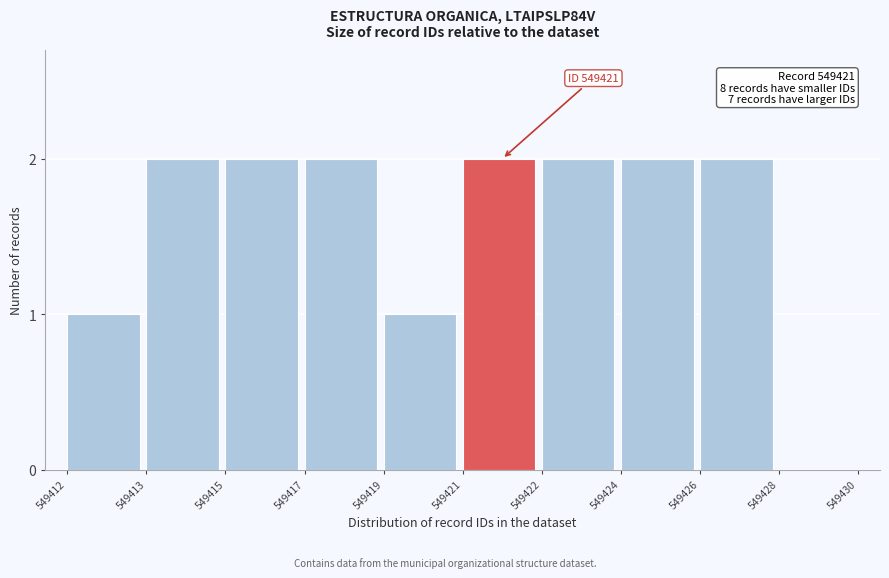

Reading left to right, list all the values displayed in this chart.

549412=1	549413=2	549415=2	549417=2	549419=1	549421=2	549422=2	549424=2	549426=2	549428=0